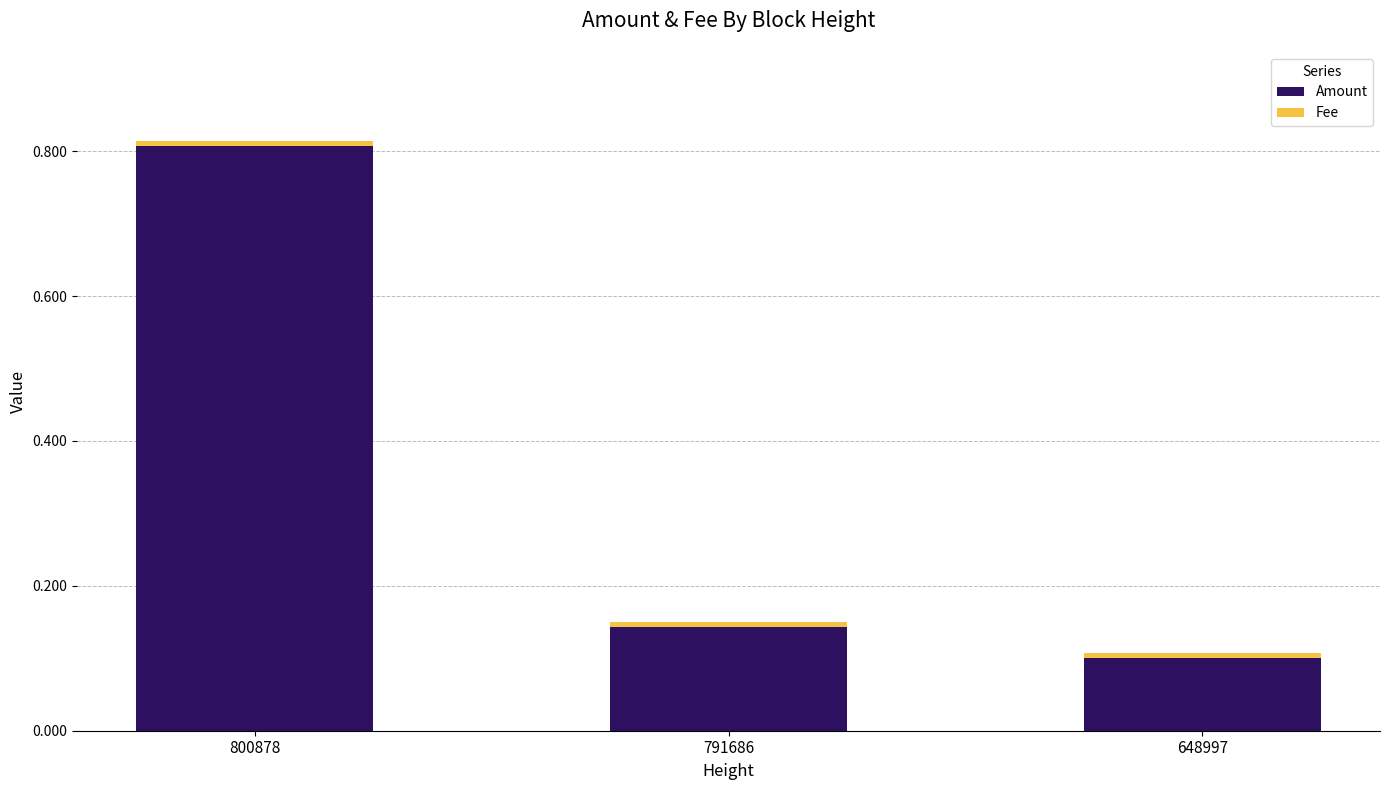

What is the sum of all Amount values?

1.1